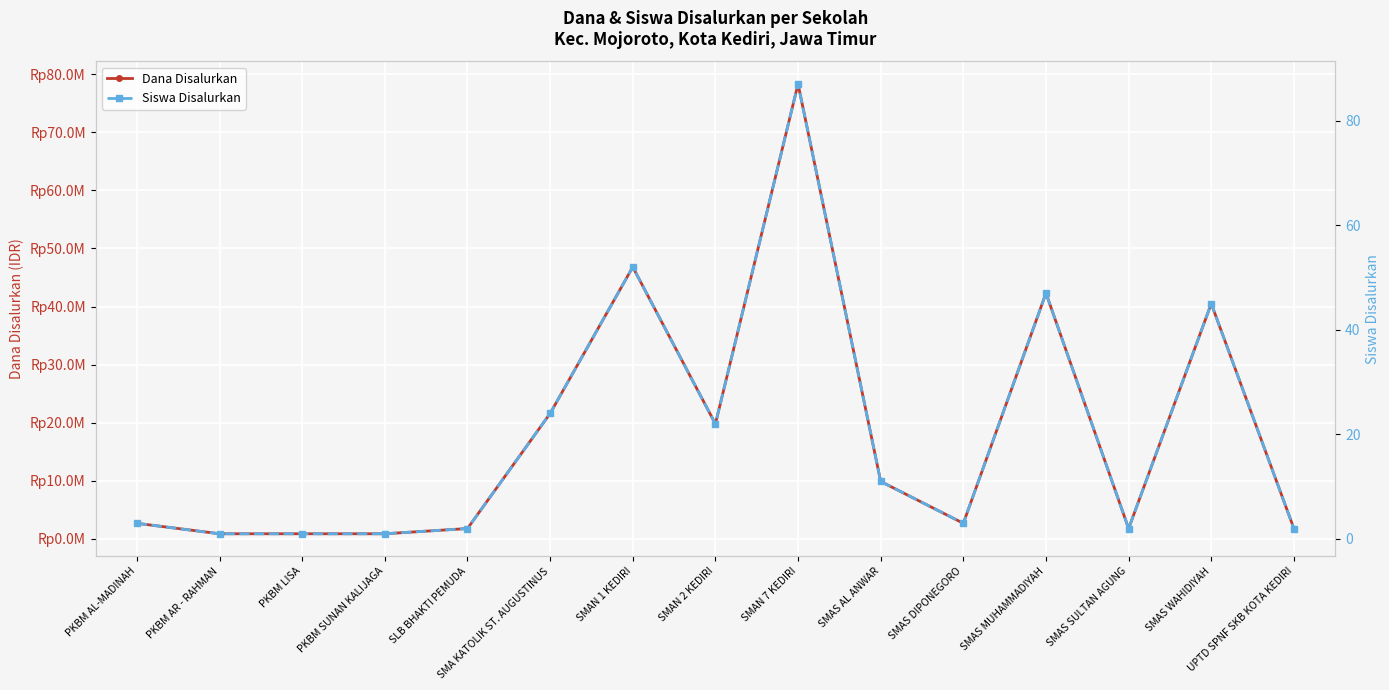

What is the total value across all series at PKBM AR - RAHMAN?

900001